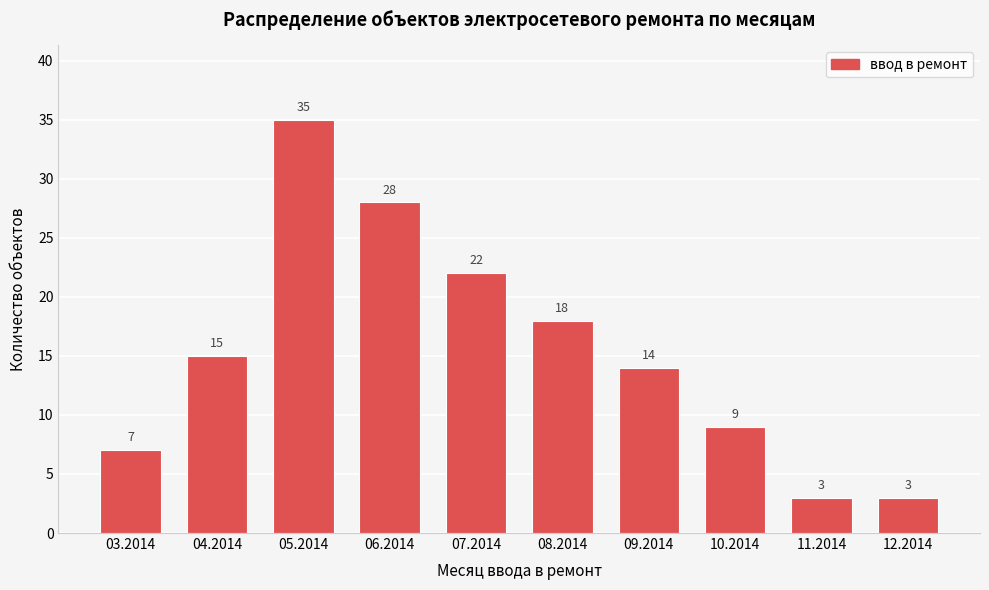

Reading right to left, extract all data points from this chart.

3	3	9	14	18	22	28	35	15	7